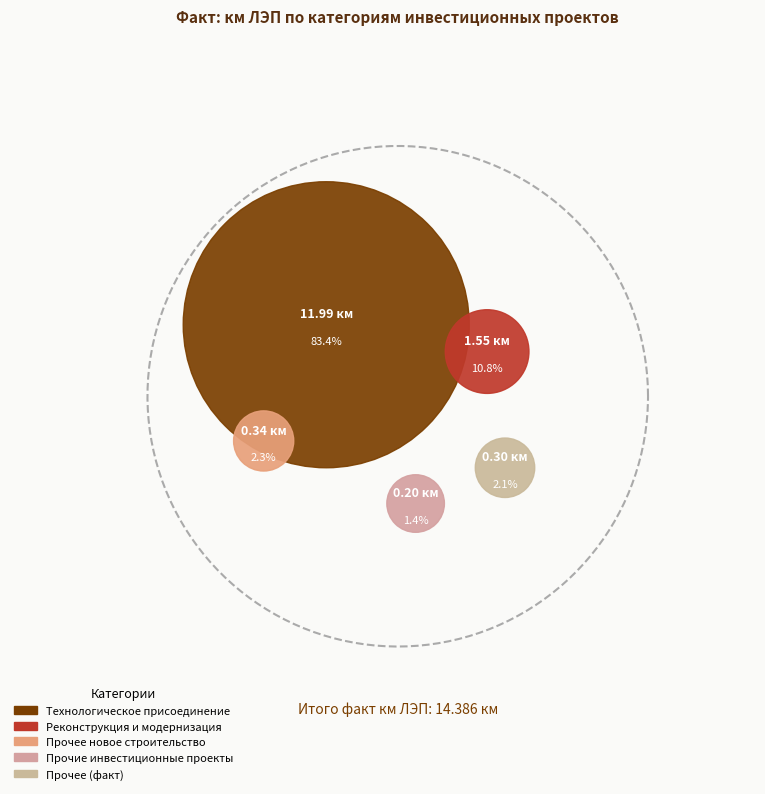

What is the total percentage of Реконструкция и модернизация and Прочее (факт)?

12.9%